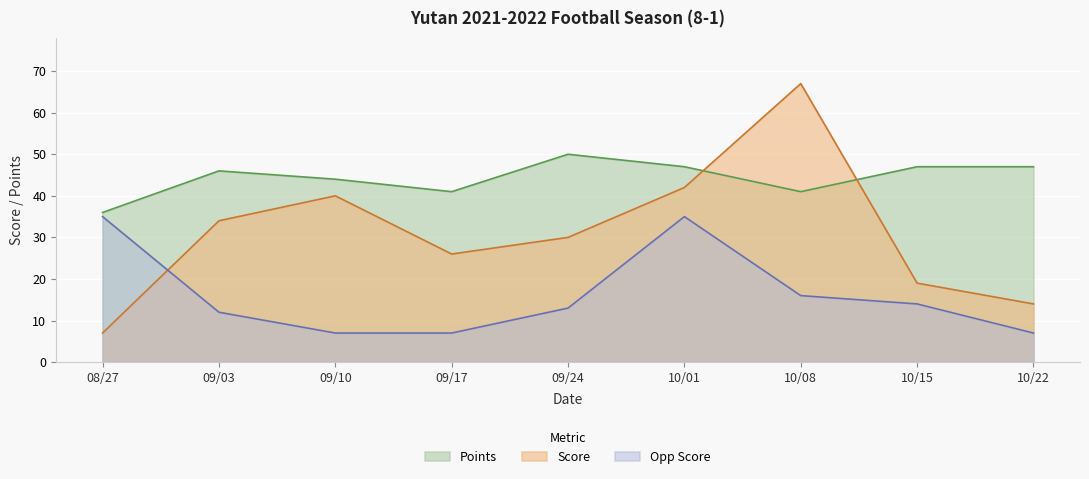

What is the average value of the Score series?

31